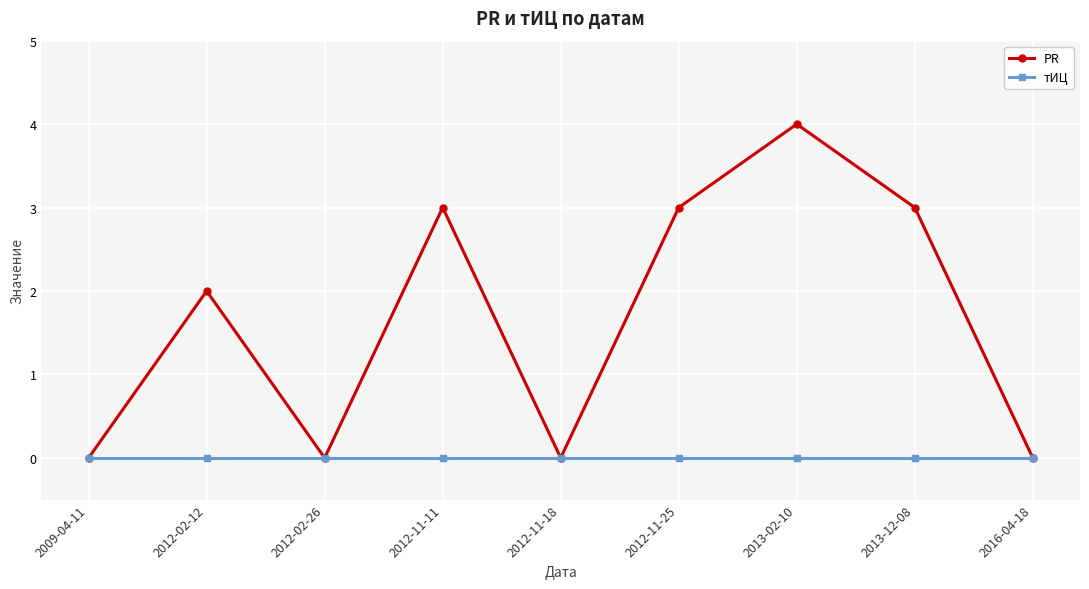

Does the chart display data point markers on the line(s)?

Yes